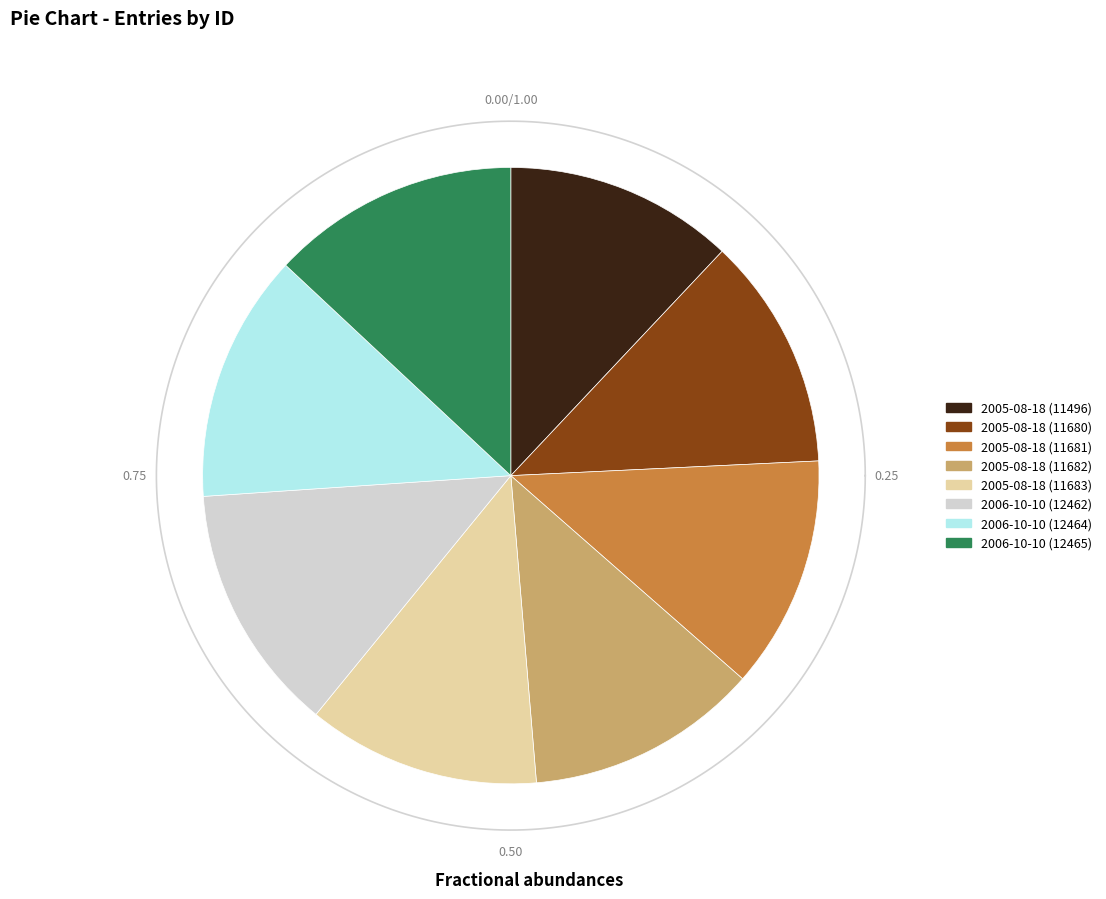

How many slices are in this pie chart?

8